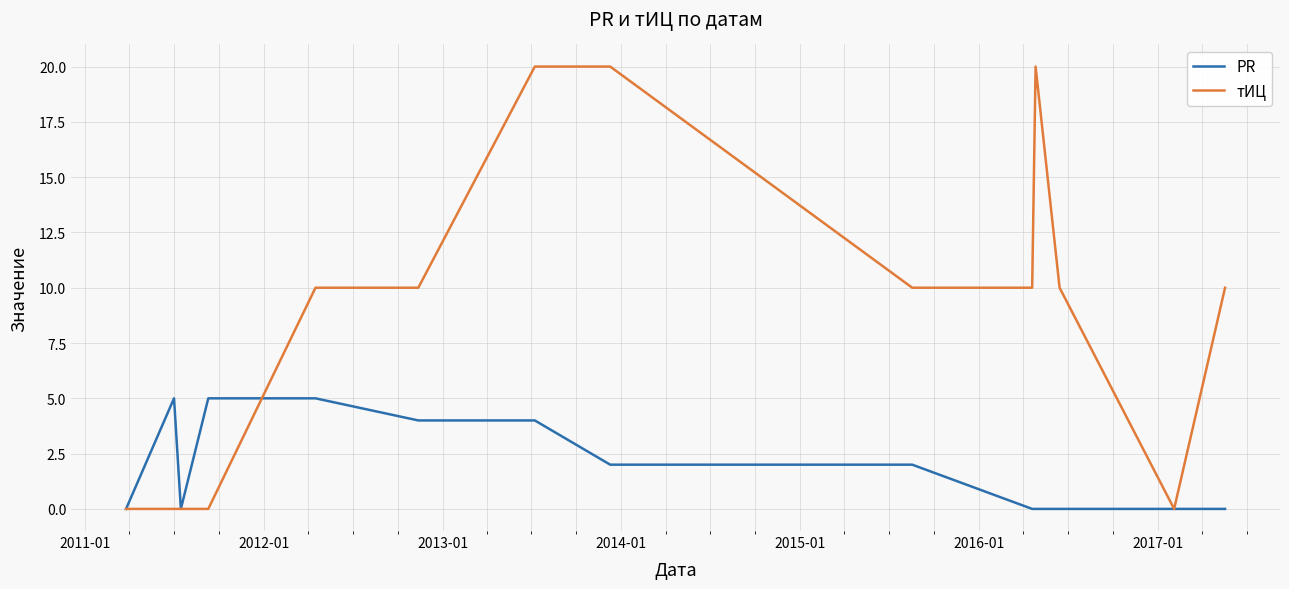

What is the difference between the second highest and minimum values in the тИЦ series?

20